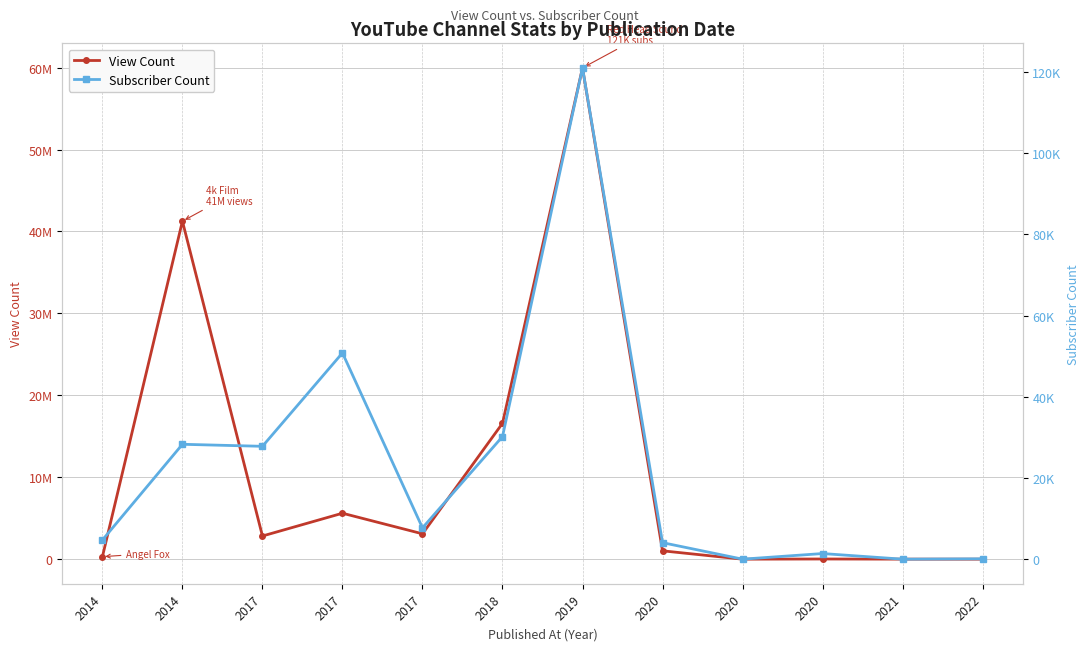

Reading right to left, what are all the values shown in this chart?

View Count: 0	3003	21392	81	1017839	59963240	16581653	3095494	5607834	2826906	41252991	302071
Subscriber Count: 92	5	1390	5	4070	121000	30200	7710	50800	27800	28300	4720